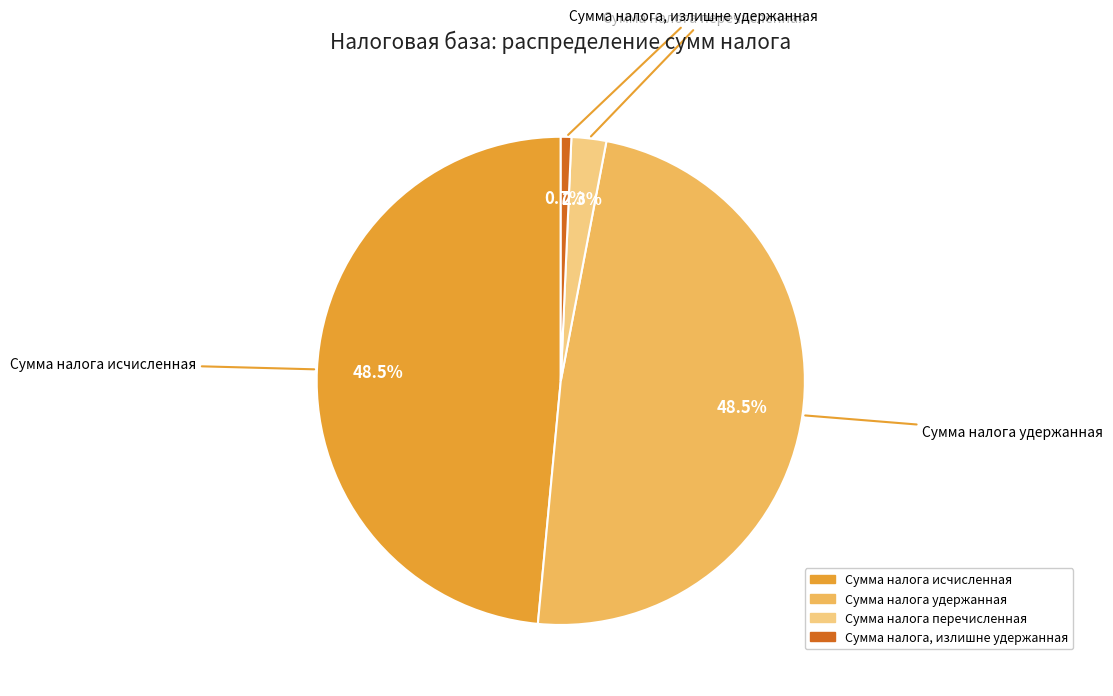

Which slice is the smallest?

Сумма налога, излишне удержанная